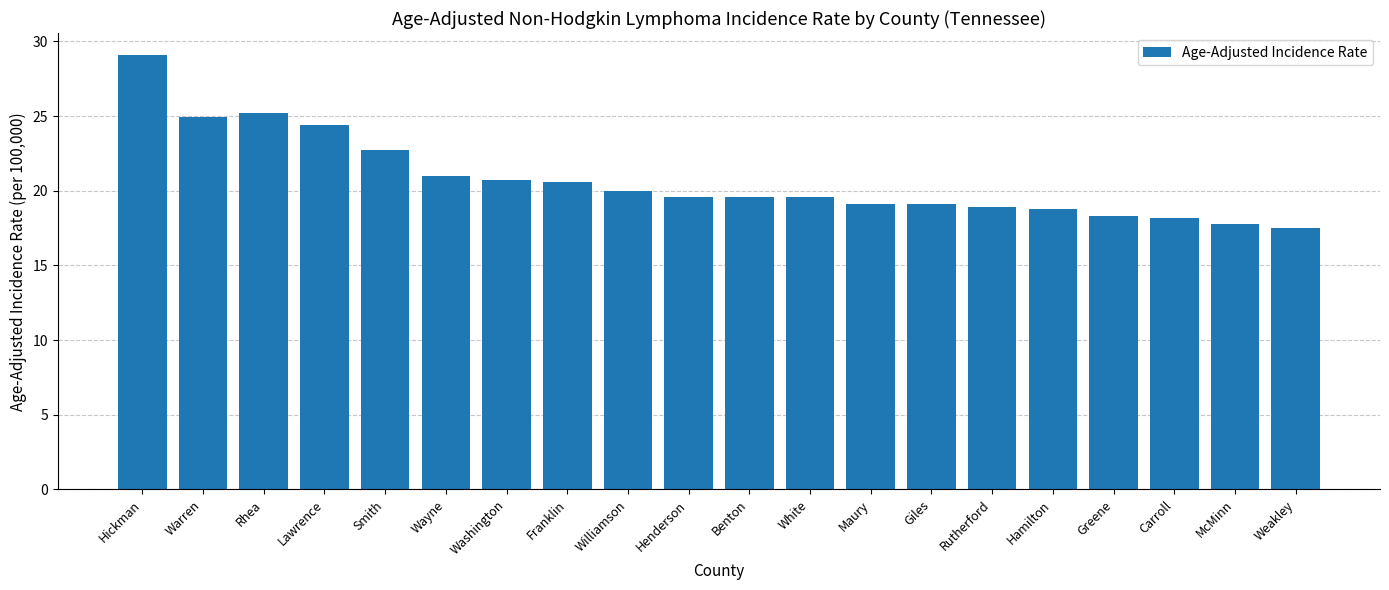

The value at Carroll is 6.9. True or false?

False